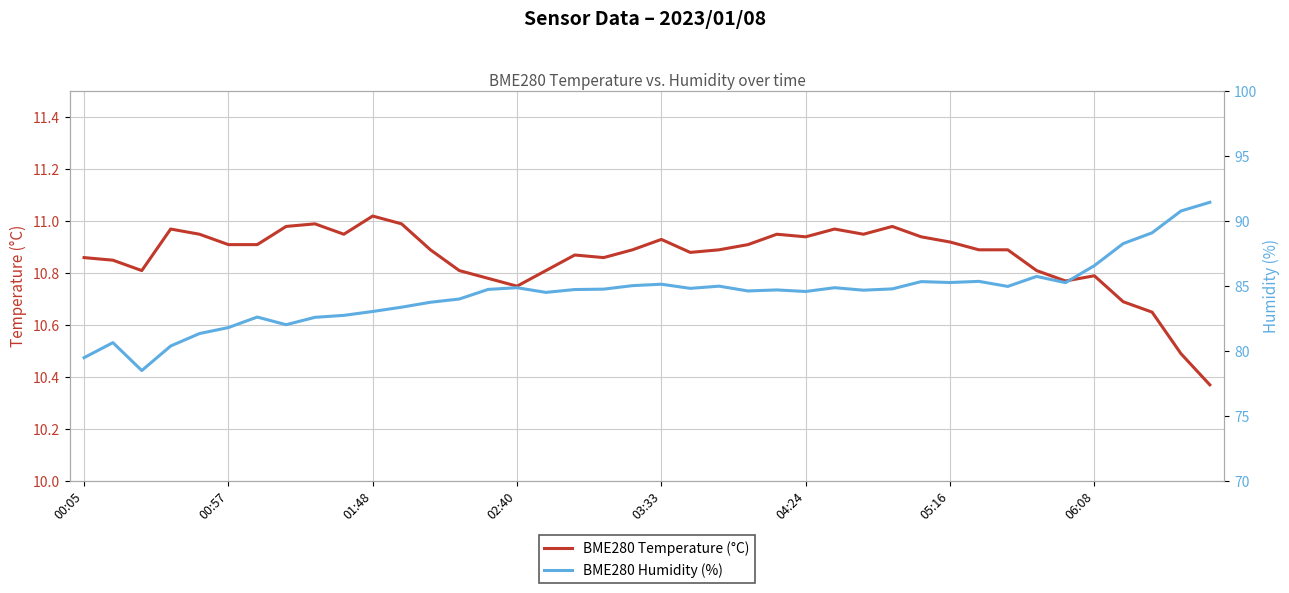

True or false: BME280 Humidity (%) and BME280 Temperature (°C) cross at least once.

False